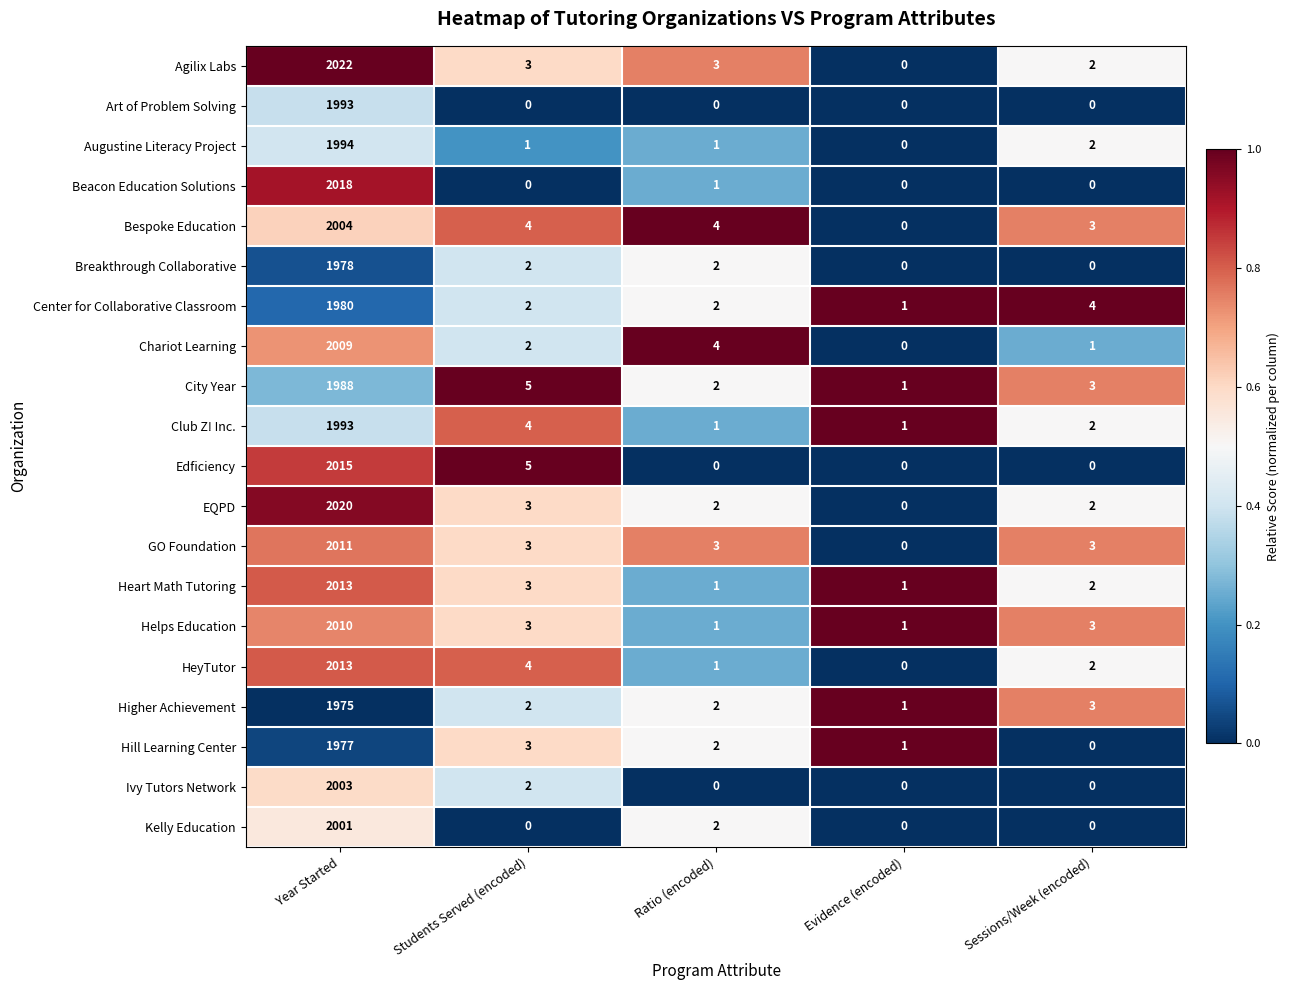

Which label corresponds to the largest value in the chart?

Year Started